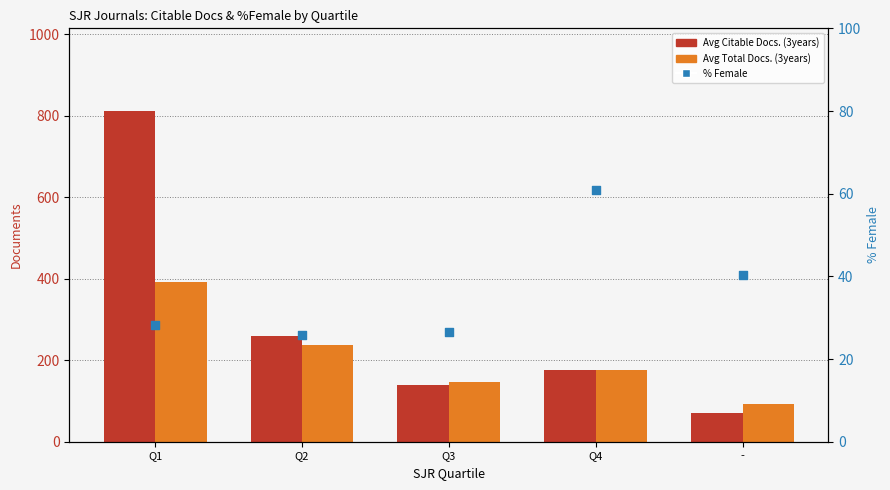

Which series reaches the minimum Y coordinate?

% Female